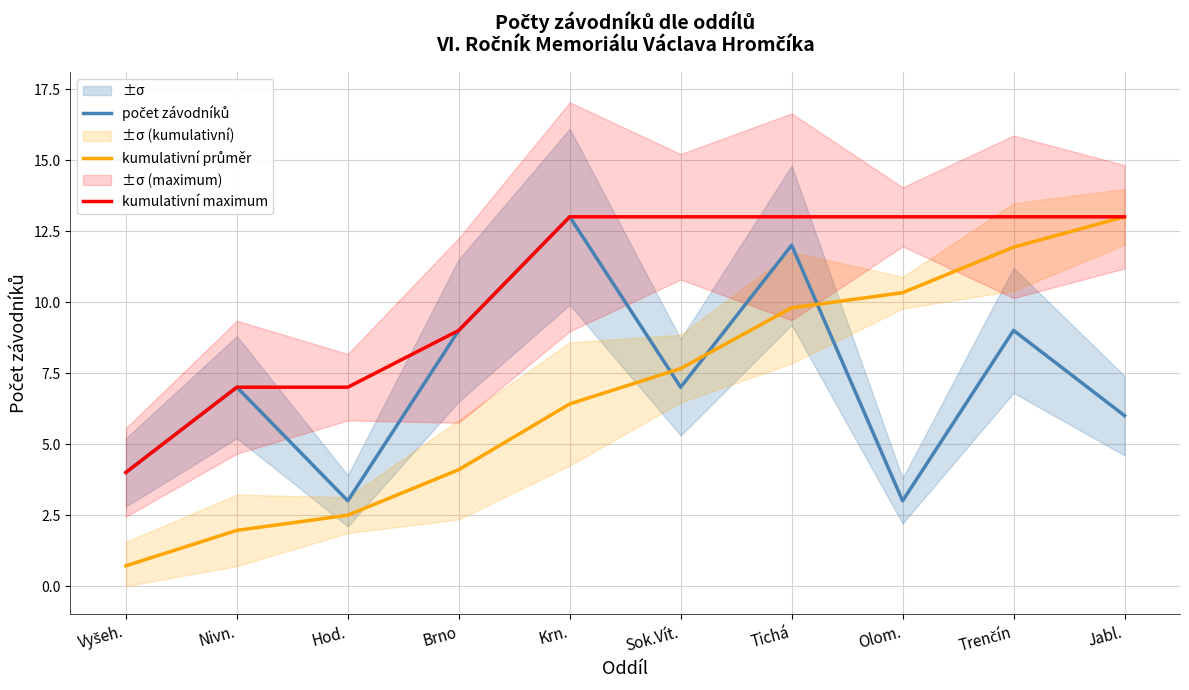

How many distinct data groups are displayed?

3